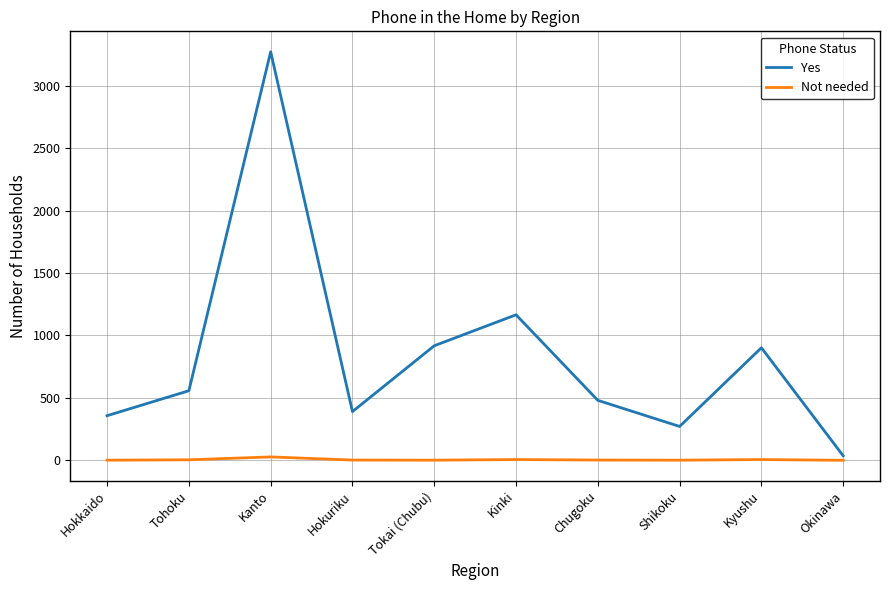

At Hokuriku, list the series in order from smallest to largest.

Not needed, Yes